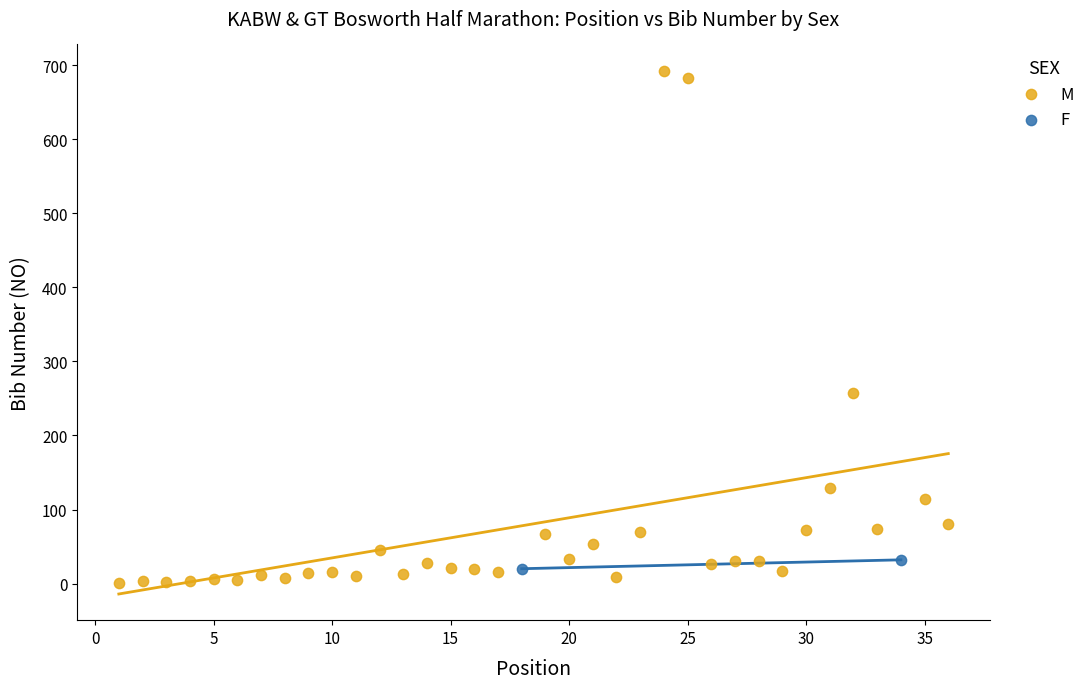

What are all the series names shown in the legend?

M, F